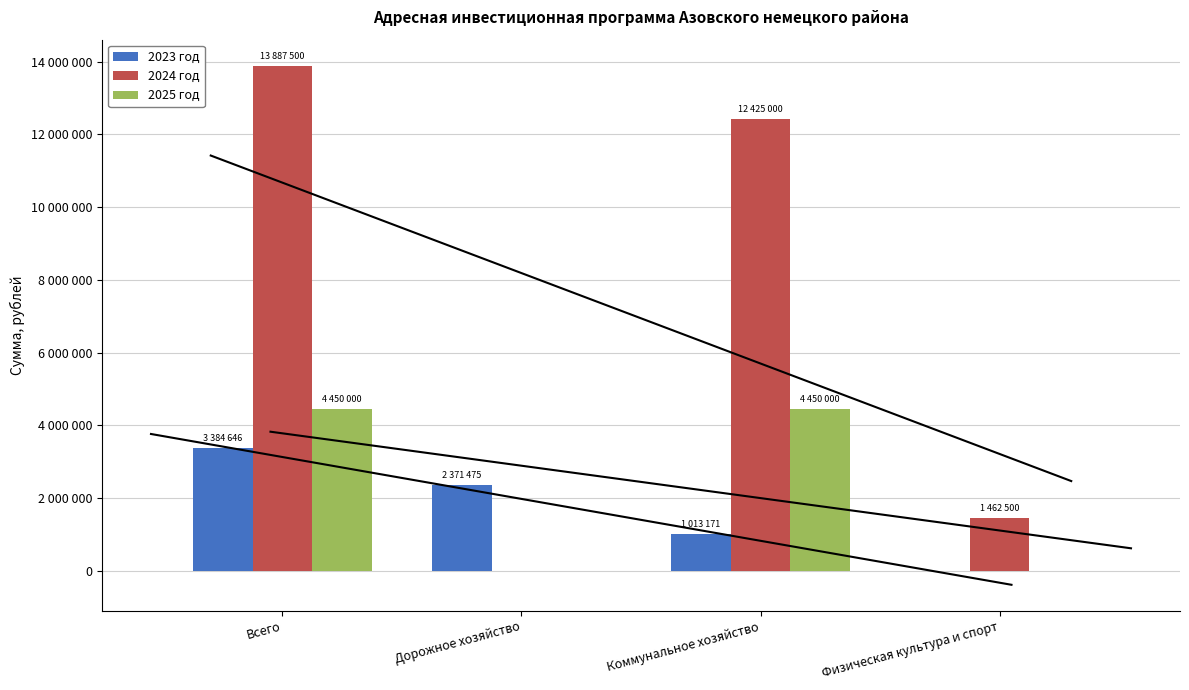

What are all the series names shown in the legend?

2023 год, 2024 год, 2025 год